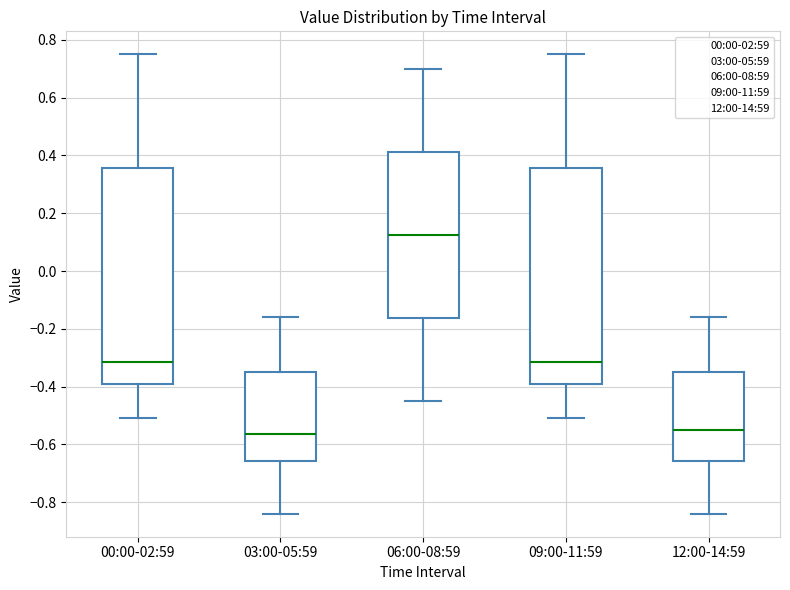

Reading left to right, read every box against the y-axis: the position of its median line, the range the box covers, and the ends of its whiskers. The values are not printed on the chart, so give them approximately, as read against the axis.

00:00-02:59: median -0.32, box -0.38 to 0.36, whiskers -0.50 to 0.76
03:00-05:59: median -0.56, box -0.66 to -0.34, whiskers -0.84 to -0.16
06:00-08:59: median 0.12, box -0.16 to 0.42, whiskers -0.44 to 0.70
09:00-11:59: median -0.32, box -0.38 to 0.36, whiskers -0.50 to 0.76
12:00-14:59: median -0.54, box -0.66 to -0.34, whiskers -0.84 to -0.16